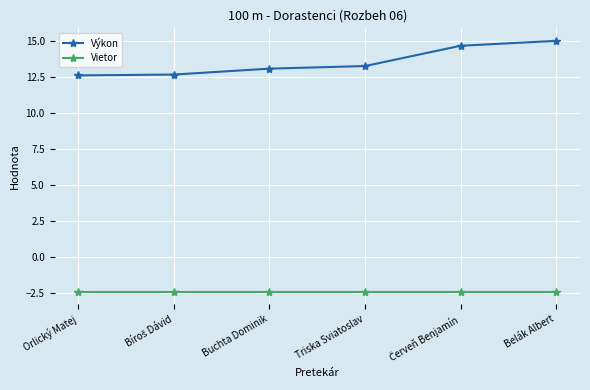

Which series has the widest spread of values?

Výkon